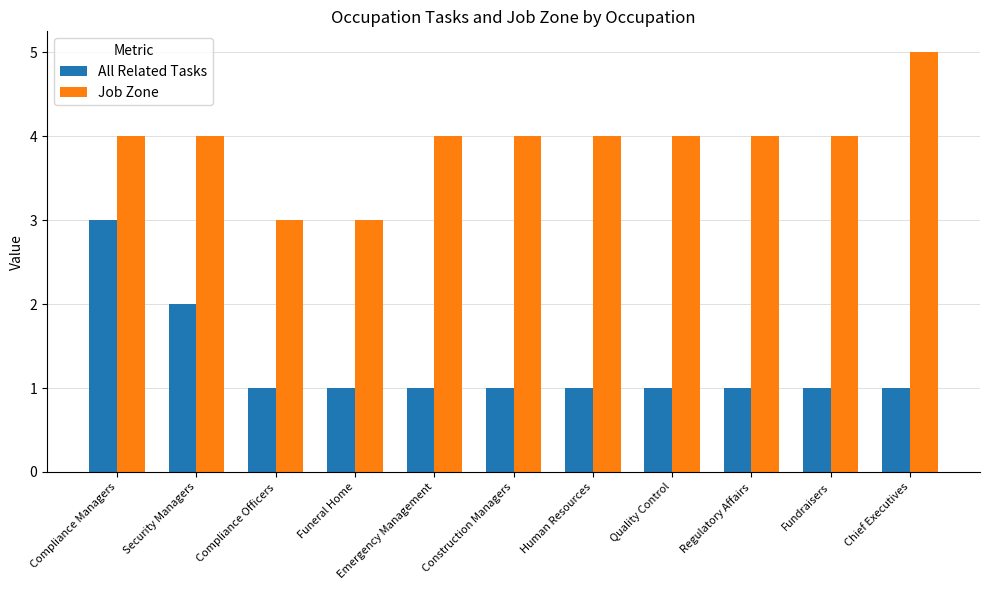

Are the bars grouped side by side (vs. stacked)?

Yes